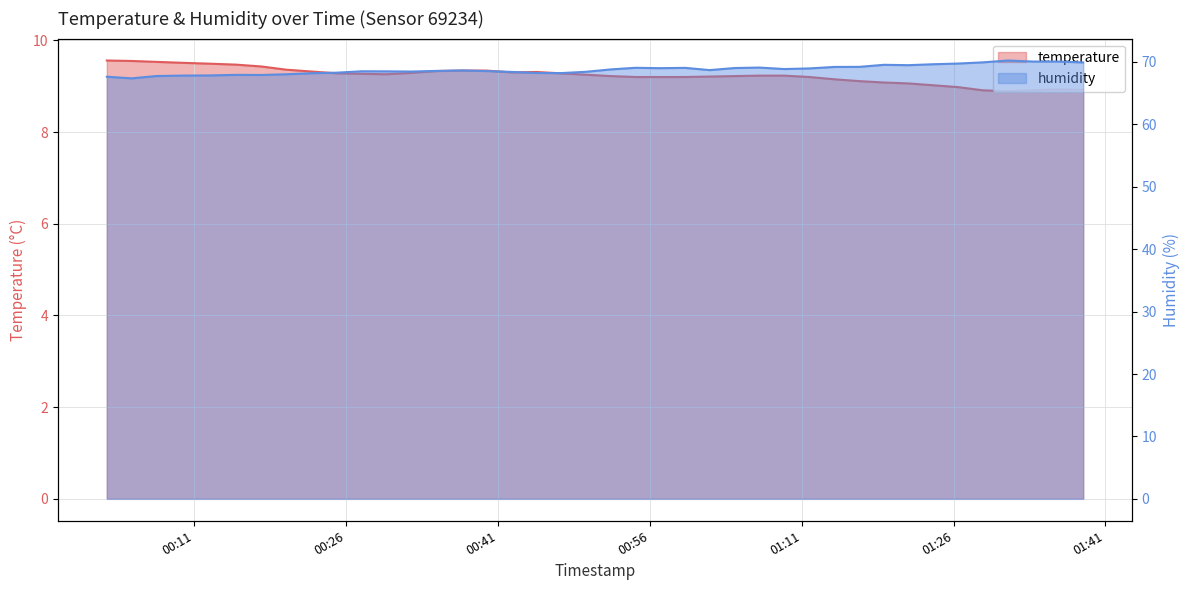

In humidity, how many points are lower than both neighbors (excluding endpoints)?

8